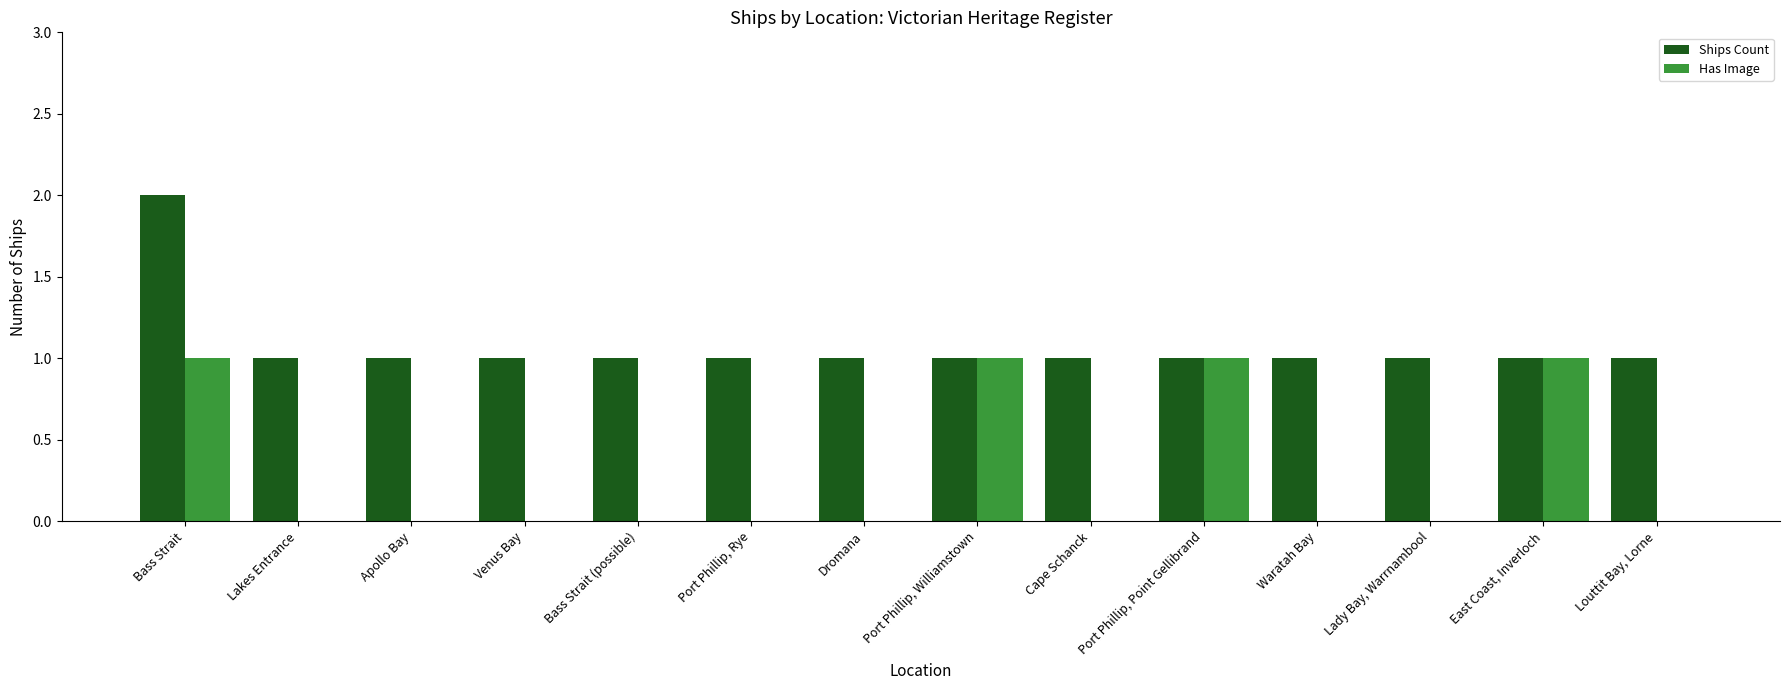

What is the sum of all Ships Count values?

15